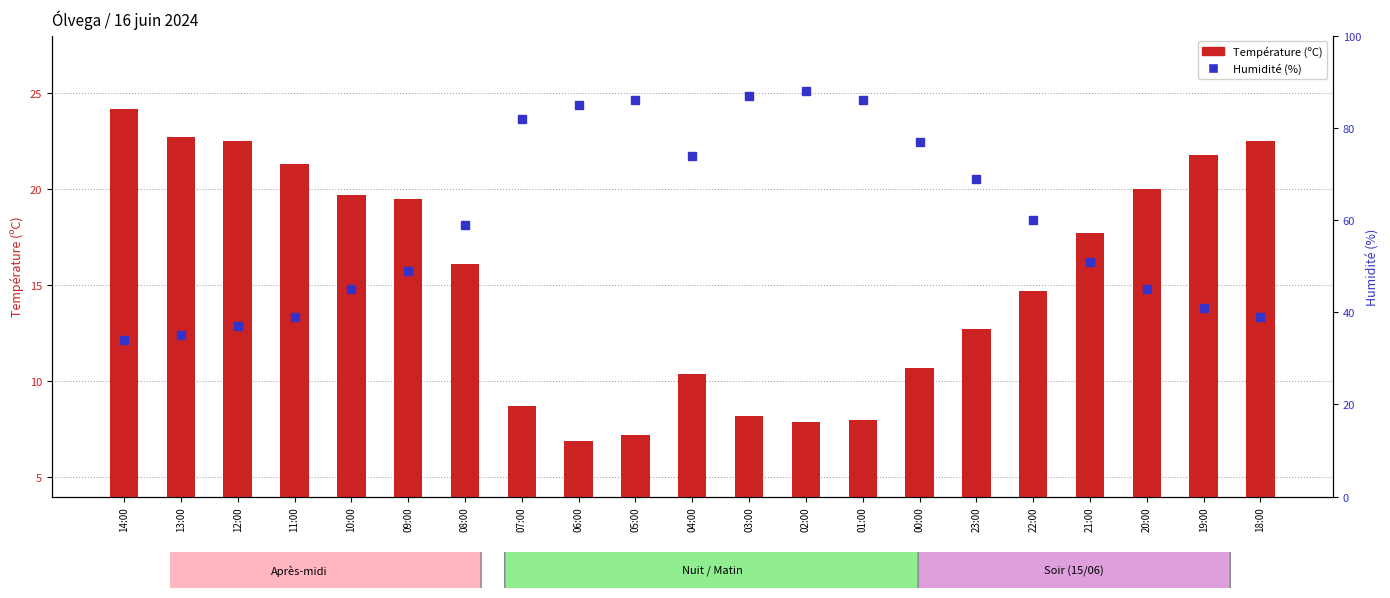

What is the value of the Humidité (%) bar at the 5th from the left?

45.0